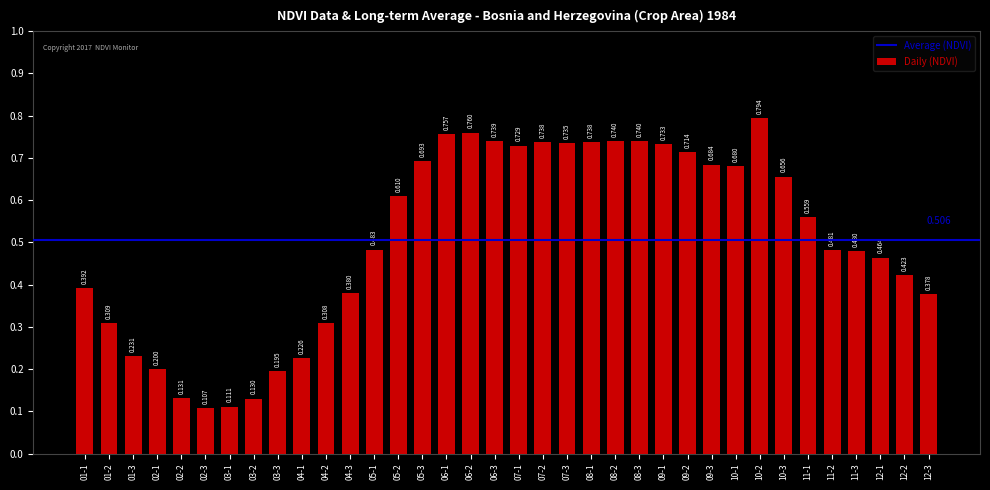

How many categories are shown in the chart?

36